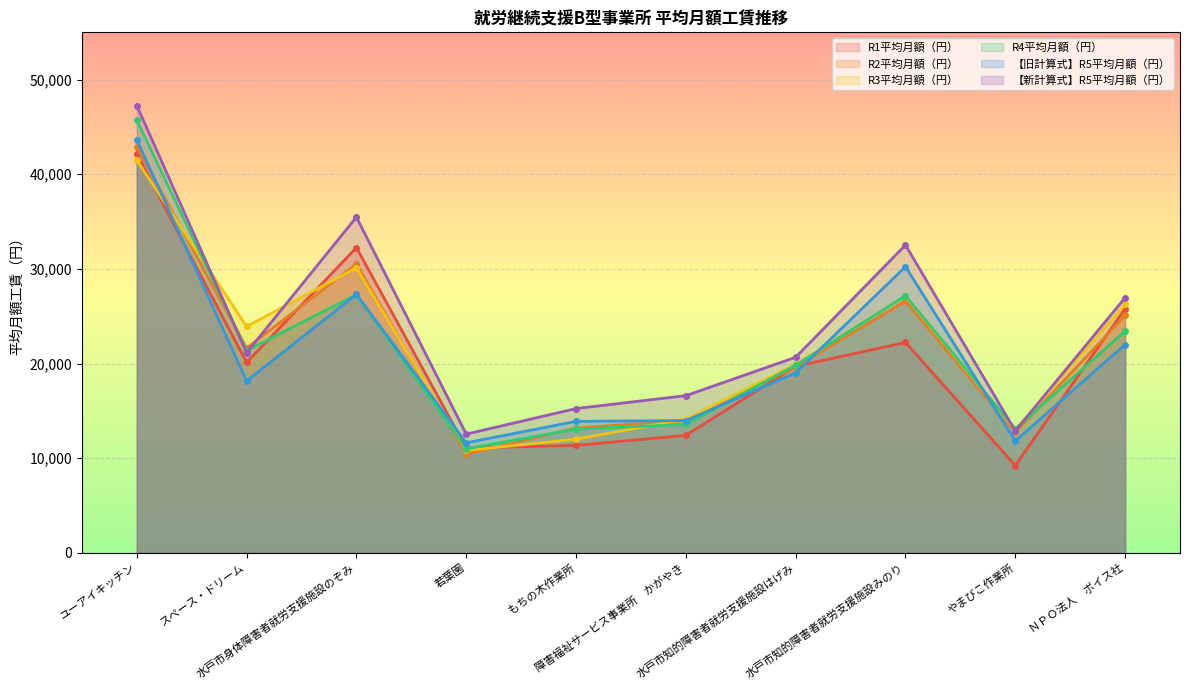

What is the label of the 5th point from the left?

もちの木作業所